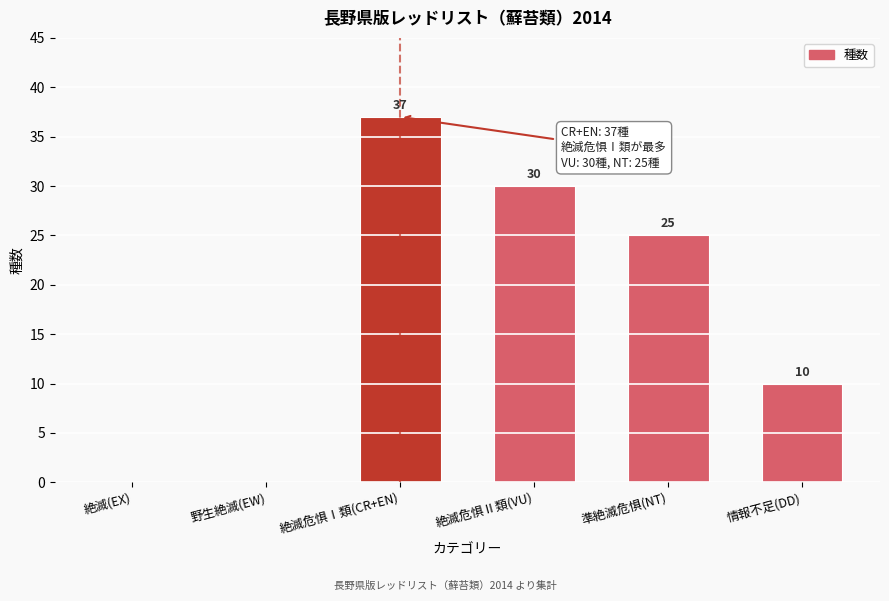

Reading right to left, transcribe all the data shown in this chart.

情報不足(DD)=10	準絶滅危惧(NT)=25	絶滅危惧Ⅱ類(VU)=30	絶滅危惧Ⅰ類(CR+EN)=37	野生絶滅(EW)=0	絶滅(EX)=0